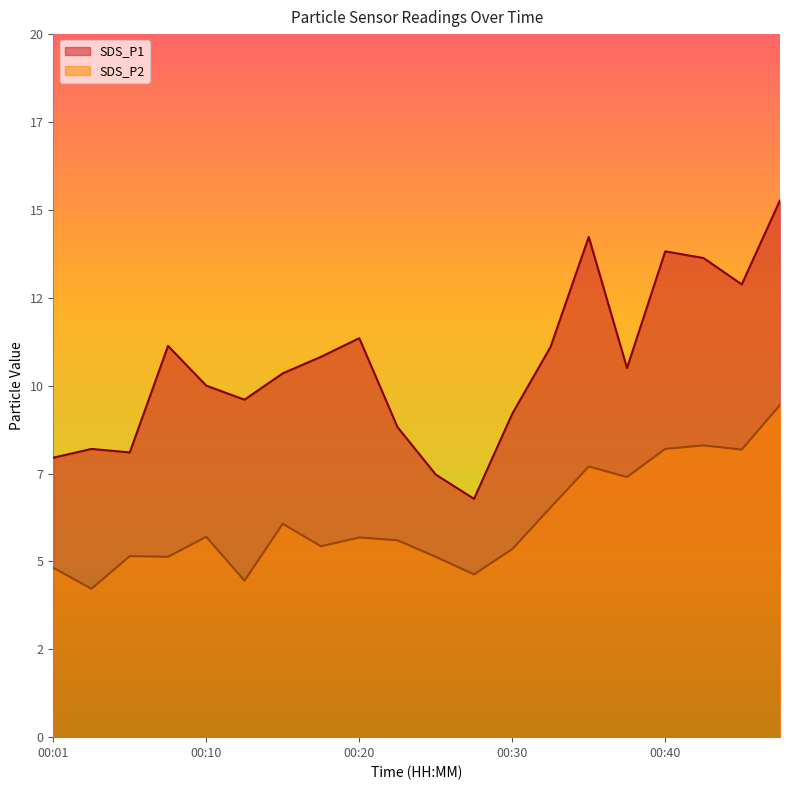

How many data points does each series have?

20